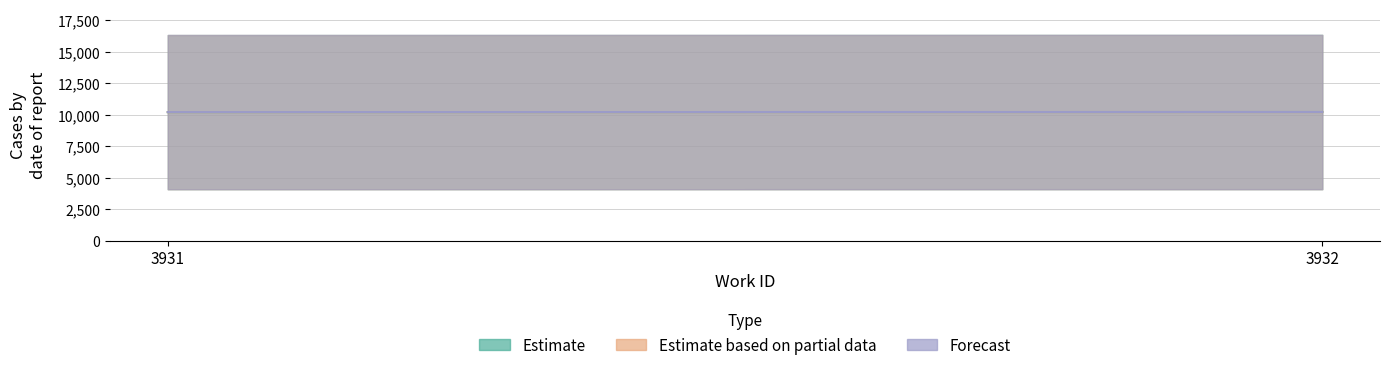

How many data points in Estimate are less than 10202?

1